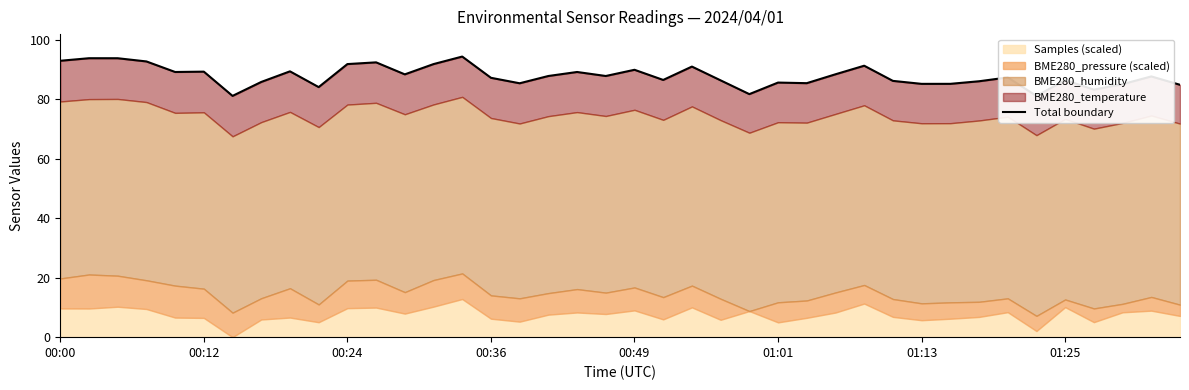

What is the ratio of the value at 00:00 to the value at 00:36?

1.1